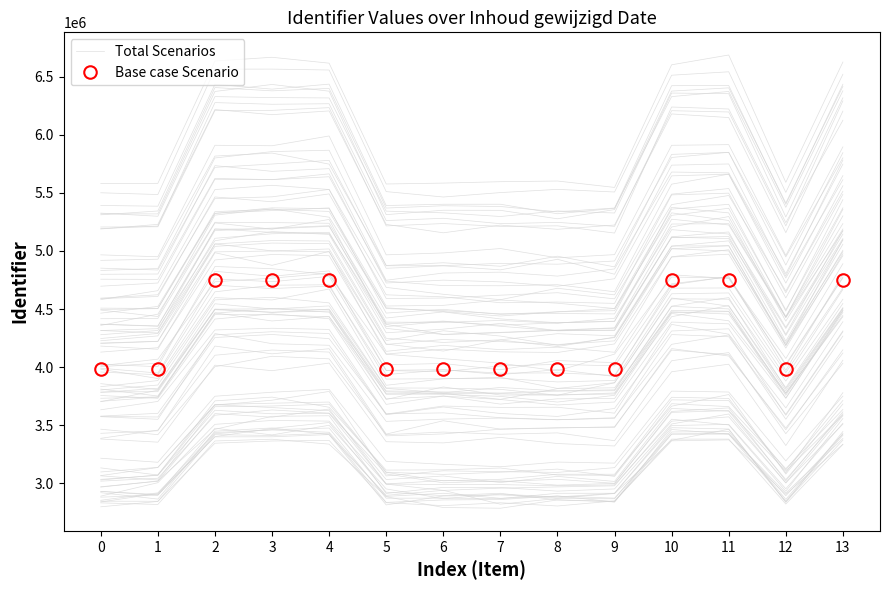

True or false: Base case Scenario and Total Scenarios intersect in this chart.

False